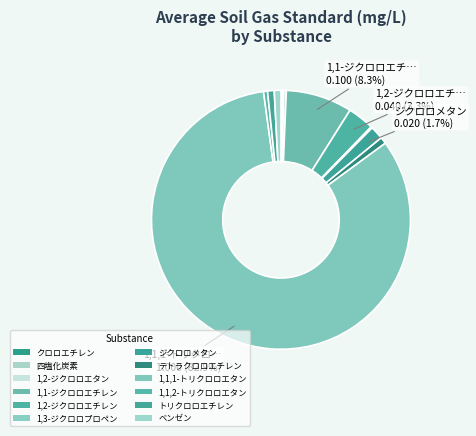

Rank the categories by value from highest to lowest.

1,1,1-トリクロロエタン, 1,1-ジクロロエチレン, 1,2-ジクロロエチレン, ジクロロメタン, テトラクロロエチレン, トリクロロエチレン, ベンゼン, 1,1,2-トリクロロエタン, 1,2-ジクロロエタン, クロロエチレン, 四塩化炭素, 1,3-ジクロロプロペン